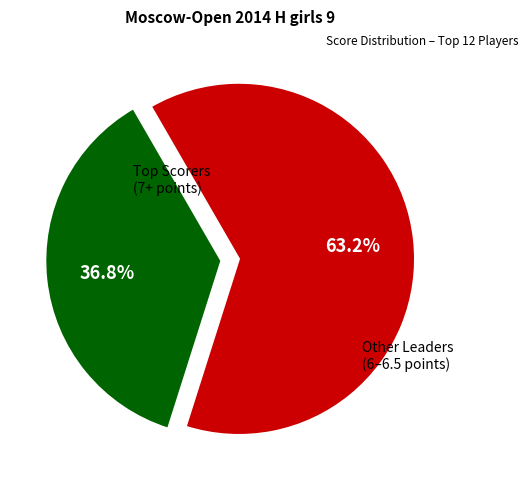

Is there any slice that represents more than half of the pie?

Yes